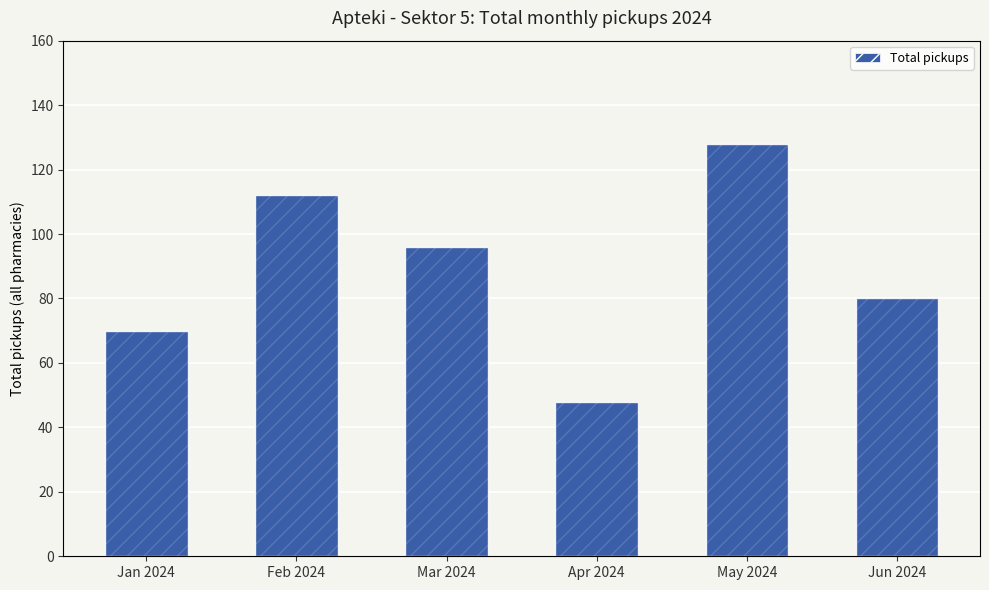

What is the ratio of the value at May 2024 to the value at Feb 2024?

1.1